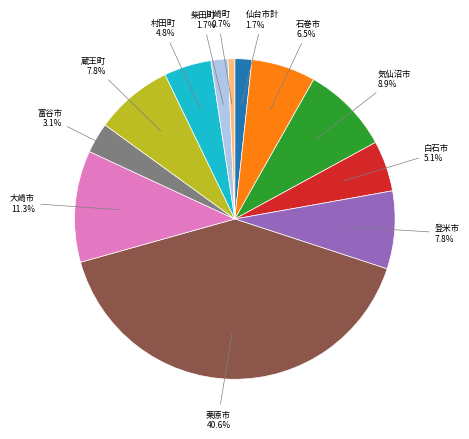

Is it true that 大崎市 is 11% of the pie?

True